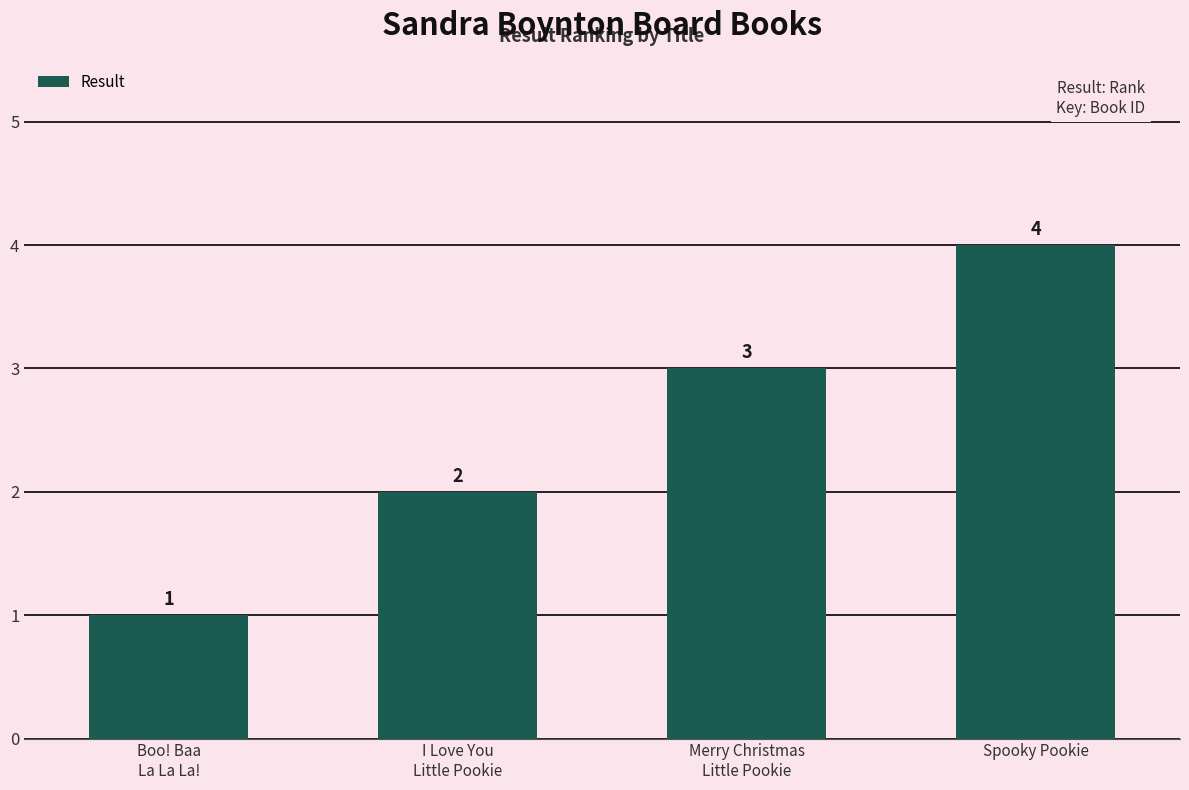

The value at Spooky Pookie is 4. True or false?

True